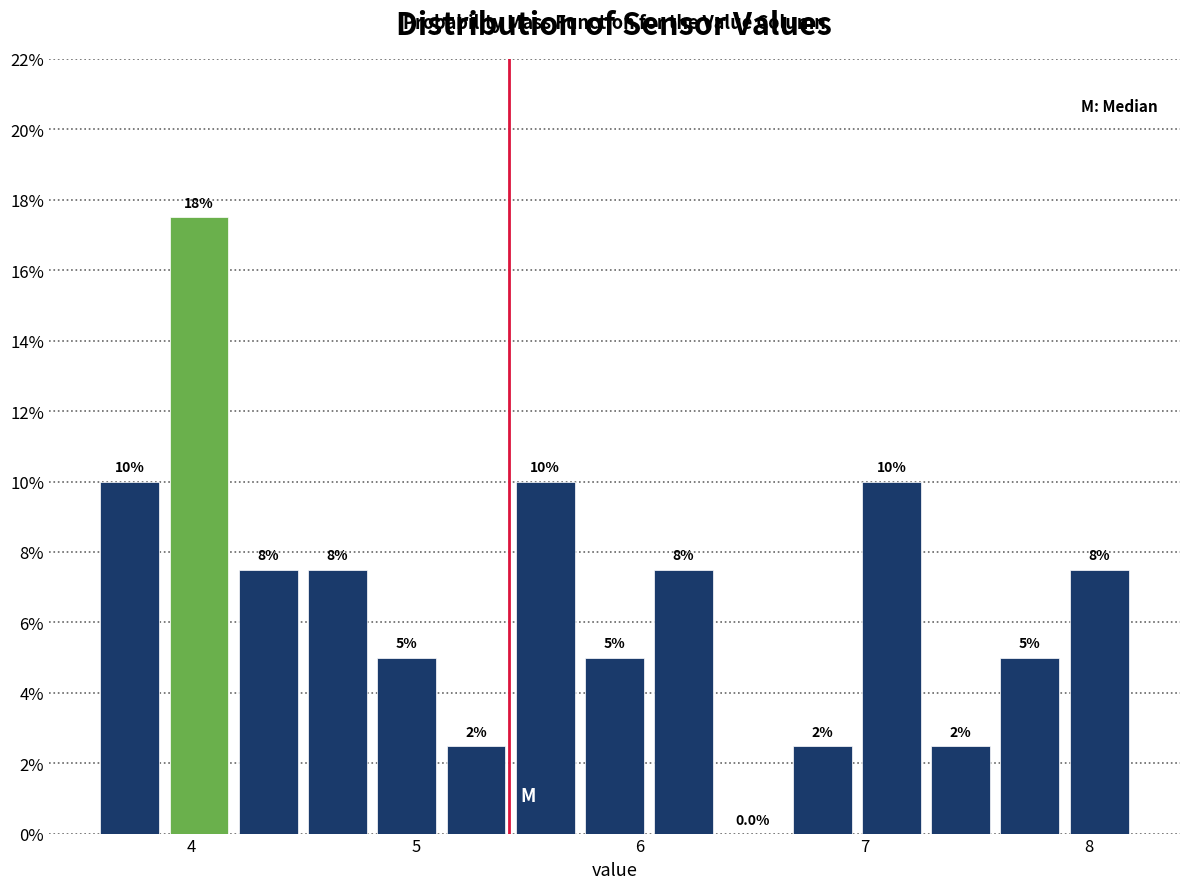

Read against the x-axis, roughly where is the centre of the tallest bar?

4.0